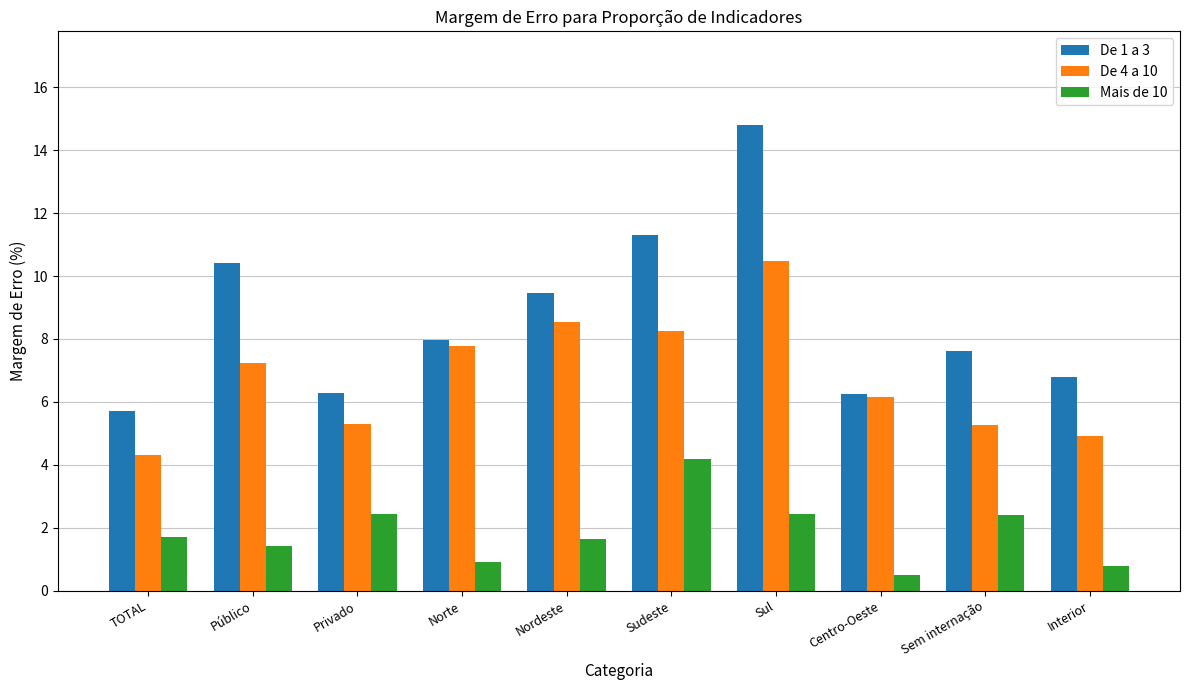

True or false: De 1 a 3 has a value of 13.1 at Sem internação.

False